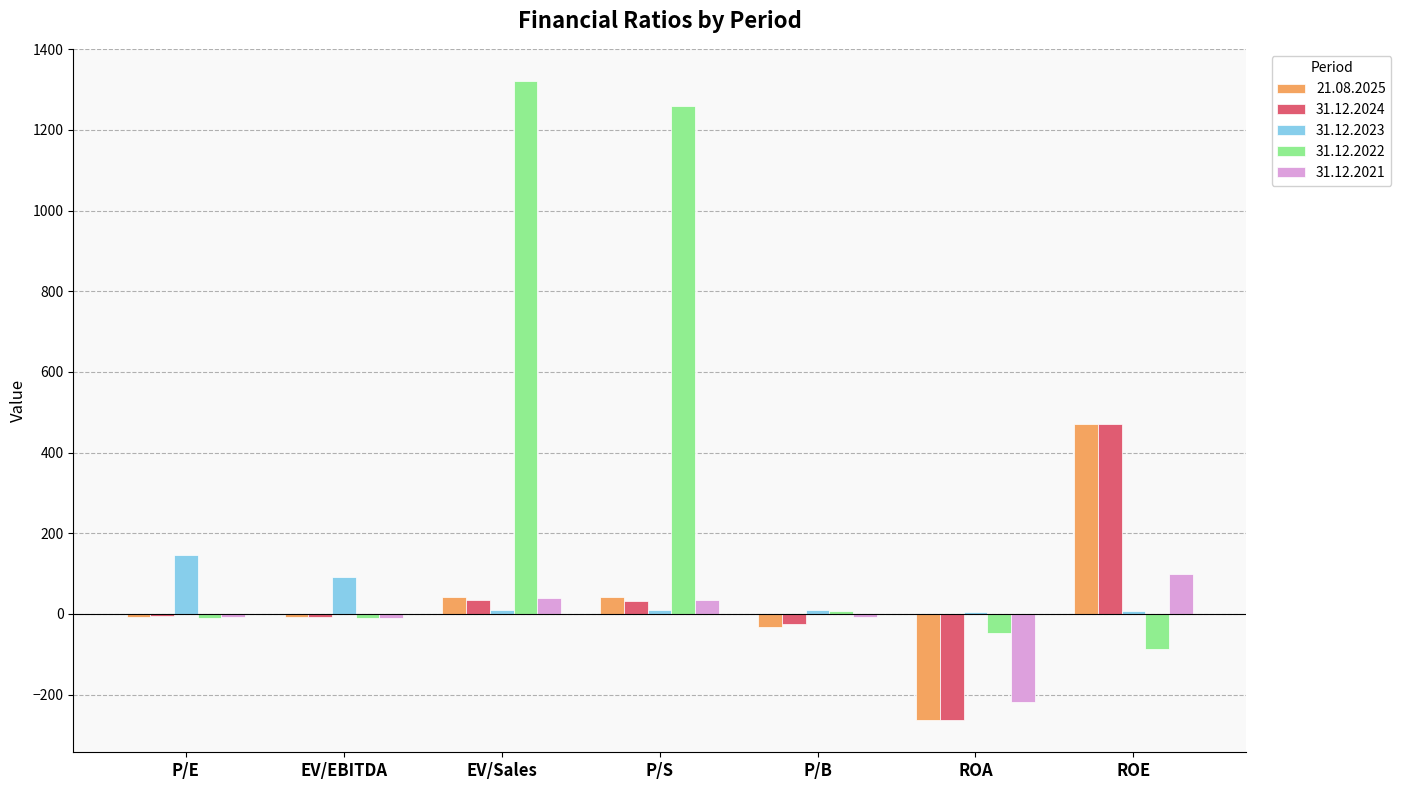

What are all the series names shown in the legend?

21.08.2025, 31.12.2024, 31.12.2023, 31.12.2022, 31.12.2021